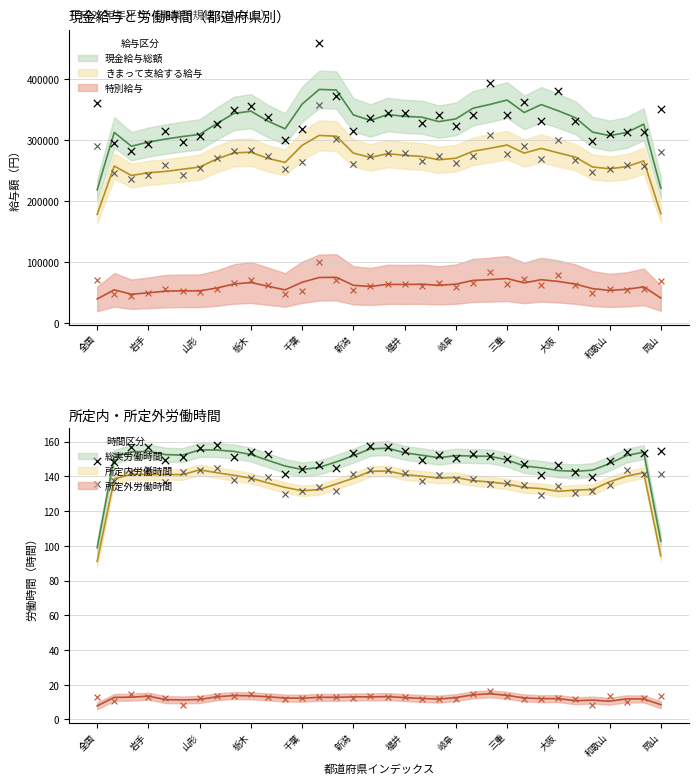

Is the value of 所定外労働時間 at 山梨 greater than the value of 特別給与 at 大阪?

No